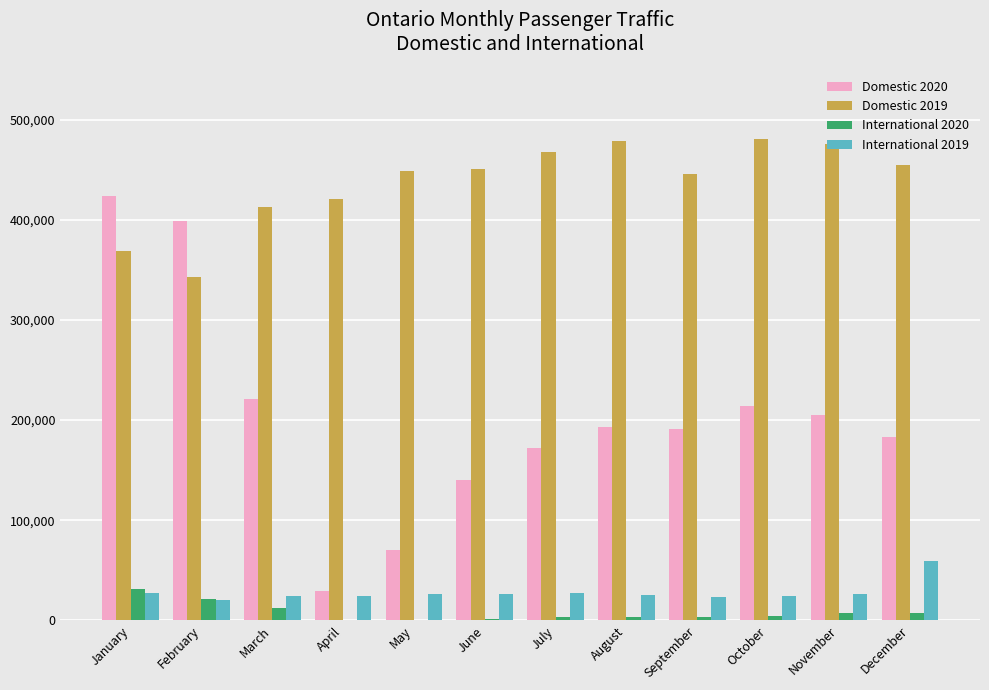

Where does the International 2019 series first go above 26167?

January